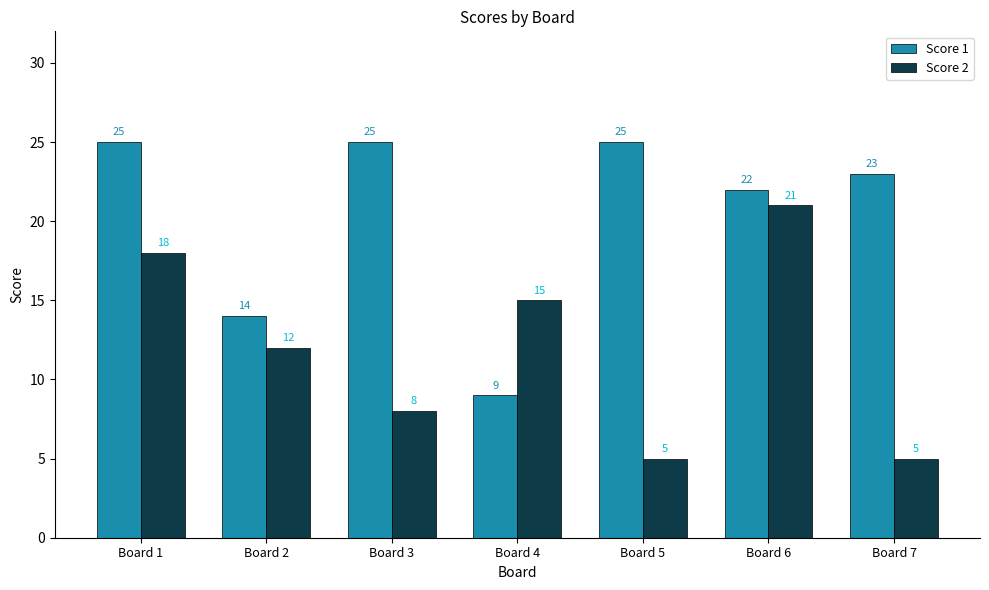

The value of Score 1 at Board 1 is 7. True or false?

False